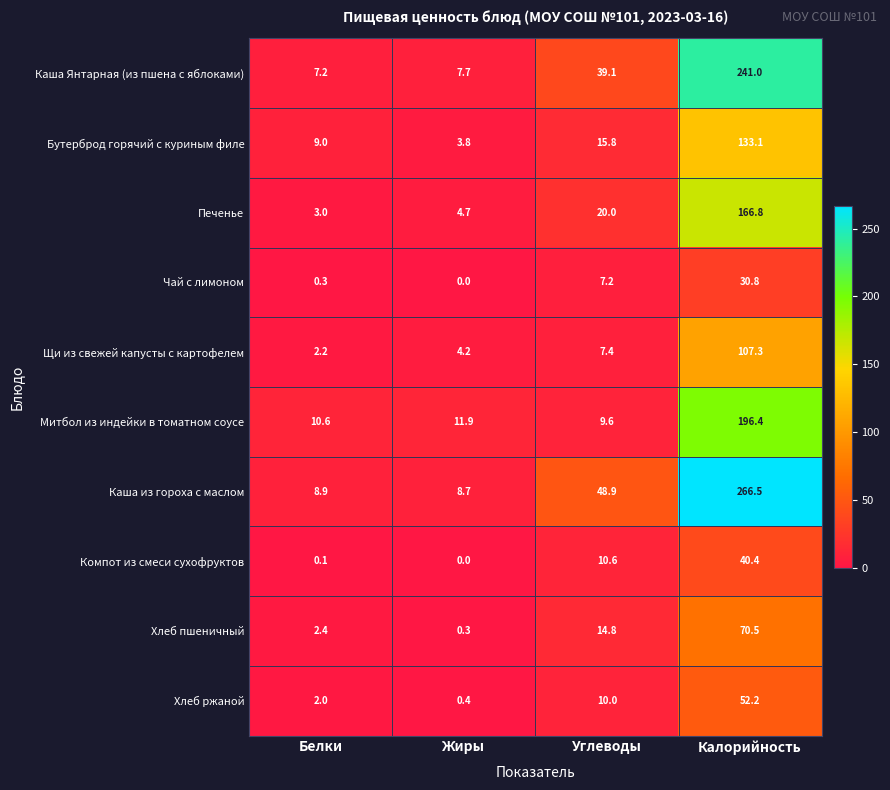

At how many categories does at least one series exceed 122?

1